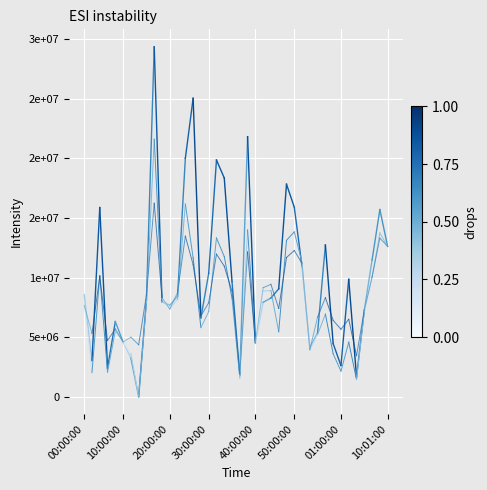

What is the spread (max minus min) of values at 10:00:00?

3288000.0